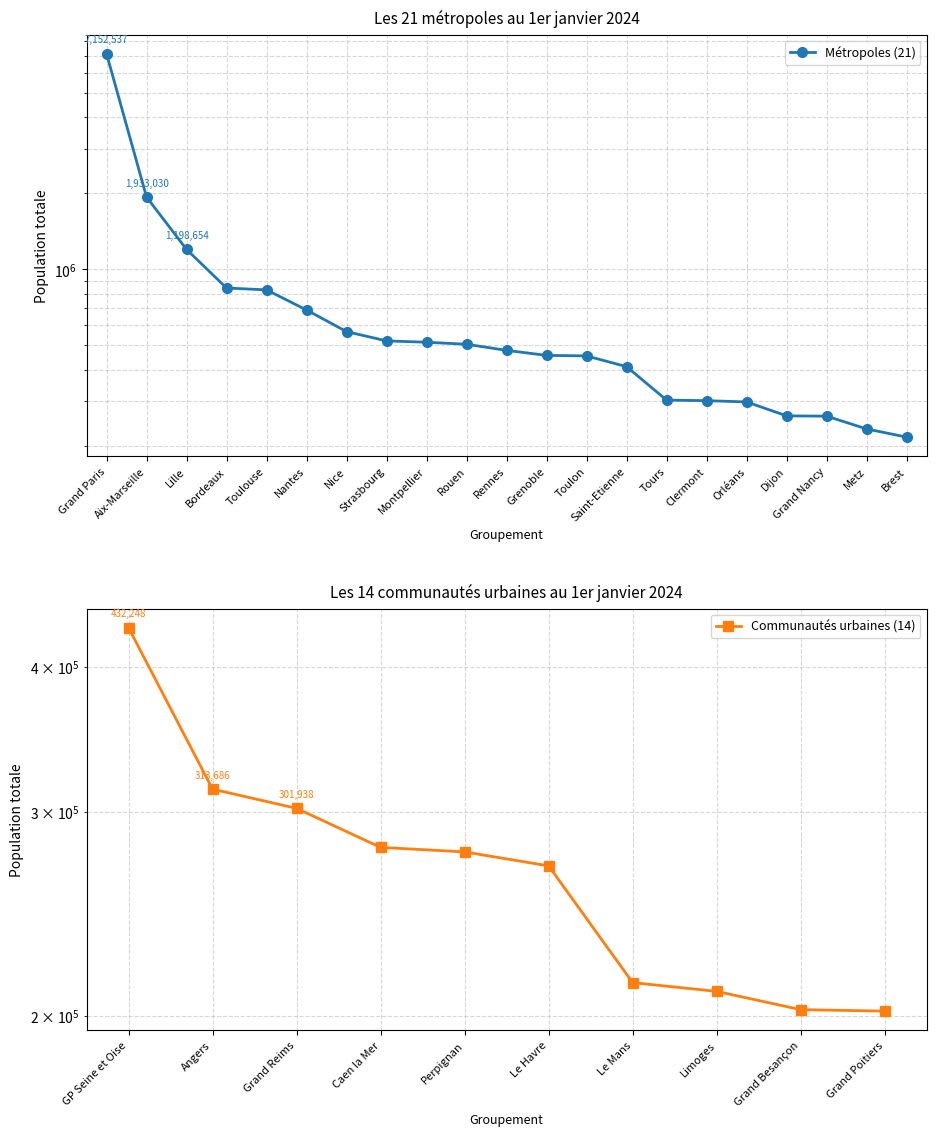

Does the chart display data point markers on the line(s)?

Yes